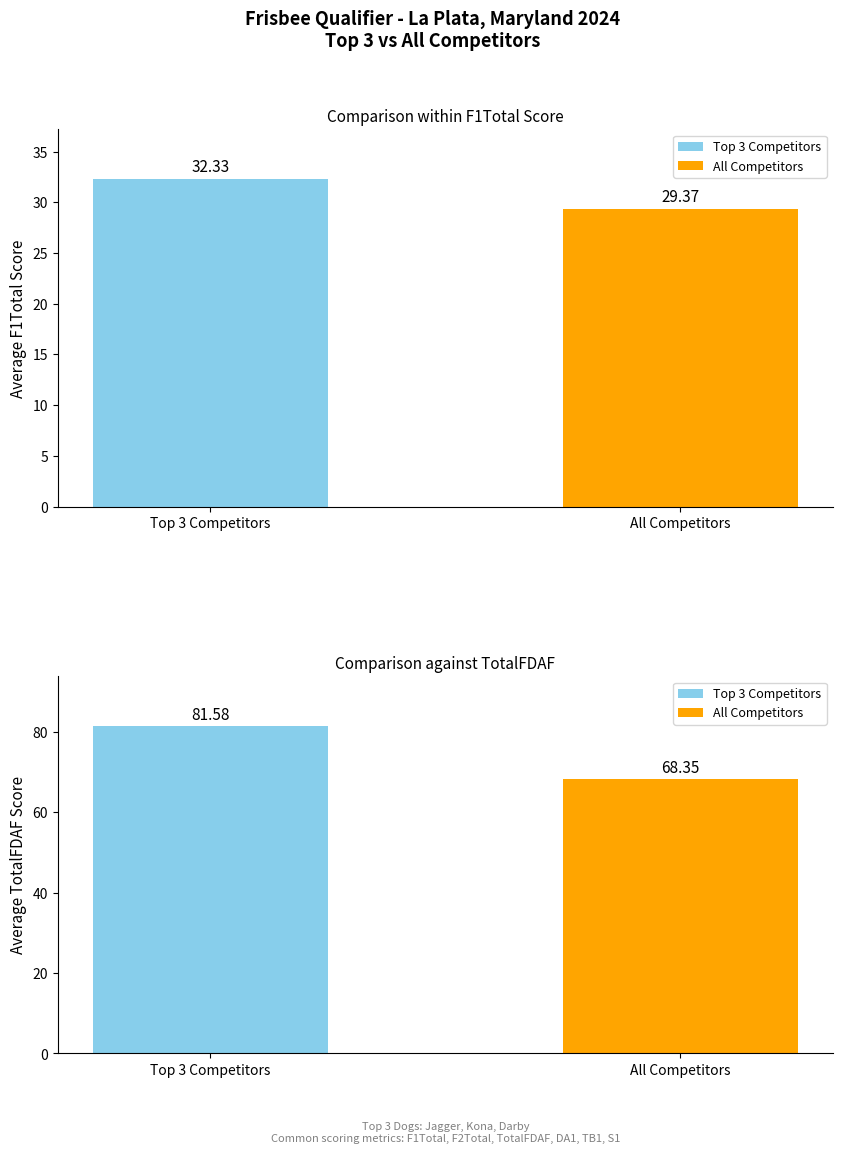

Is it true that TotalFDAF equals 30.1 at Birgit?

False